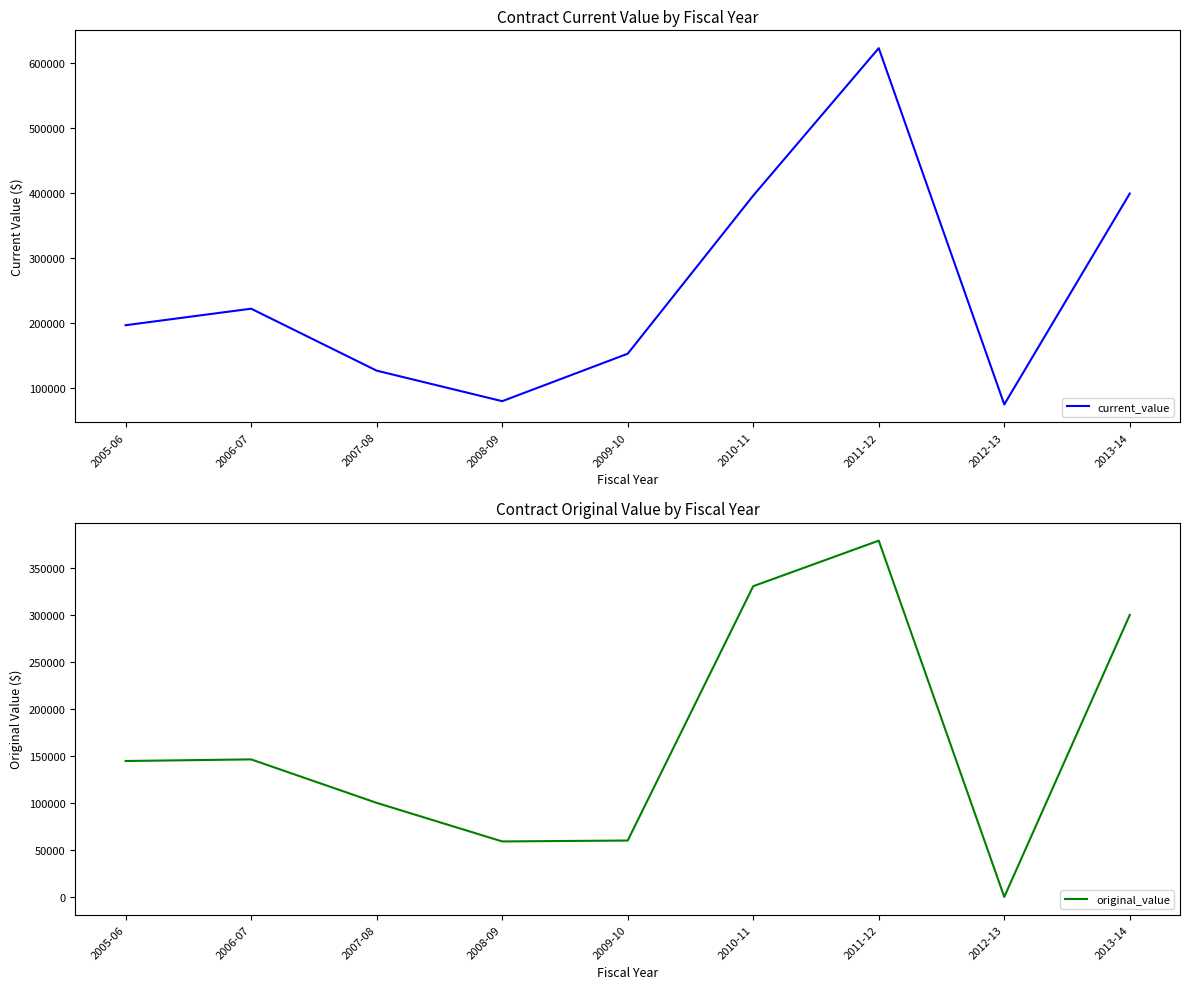

Reading left to right, list all the values displayed in this chart.

current_value: 195910.7	221305.0	126000.6	79049.1	152038.5	395267.4	622109.5	74026.8	398515.6
original_value: 144601.5	146305.0	100071.5	59034.5	60000.0	330550.2	379000.0	0.0	300000.0